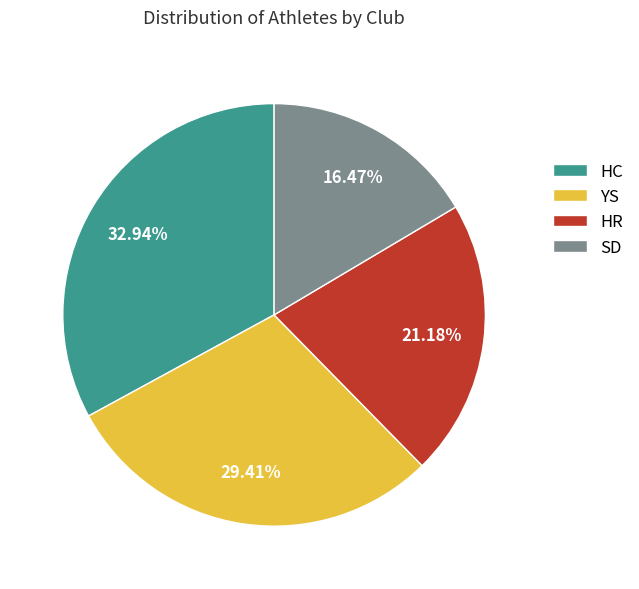

Is there a majority slice in this chart?

No